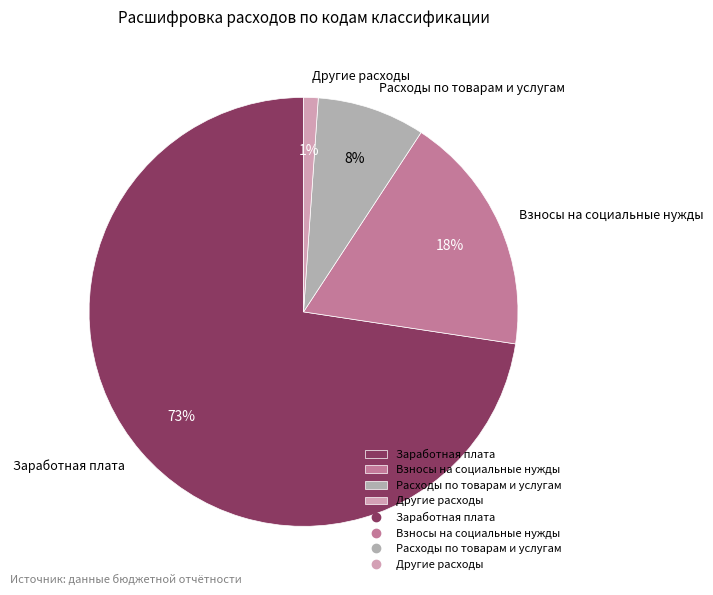

Which category has the smallest portion of the pie?

Другие расходы